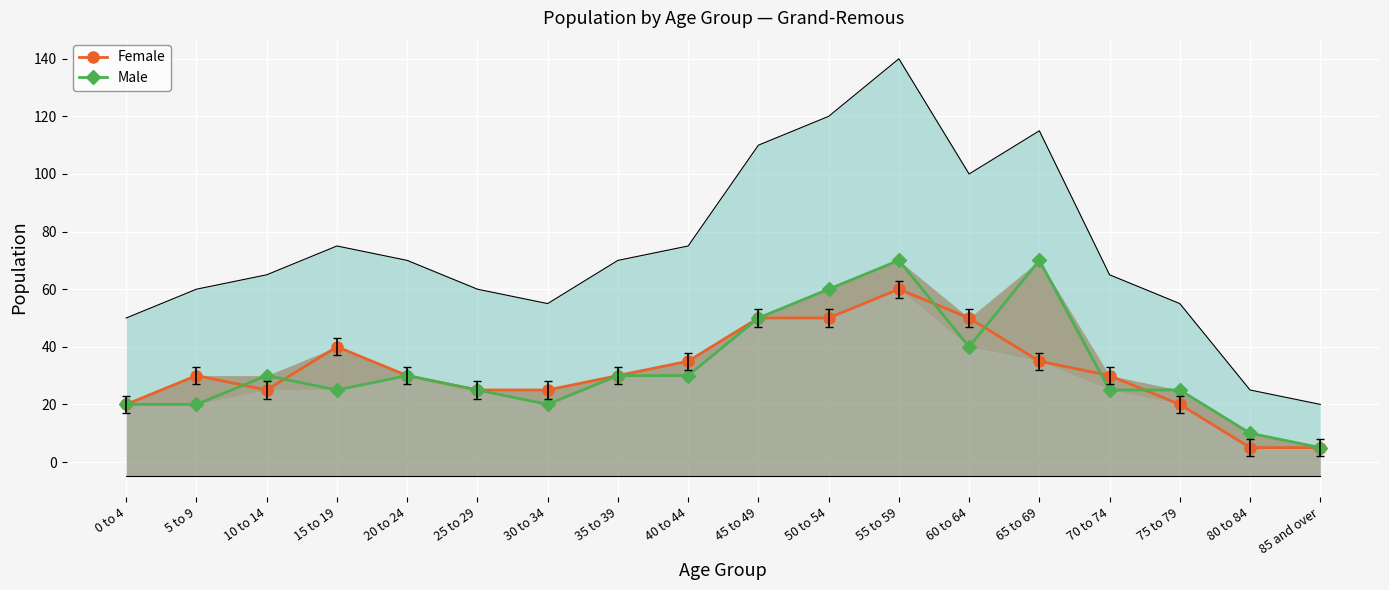

Reading left to right, what are all the values shown in this chart?

Female: 0 to 4=20	5 to 9=30	10 to 14=25	15 to 19=40	20 to 24=30	25 to 29=25	30 to 34=25	35 to 39=30	40 to 44=35	45 to 49=50	50 to 54=50	55 to 59=60	60 to 64=50	65 to 69=35	70 to 74=30	75 to 79=20	80 to 84=5	85 and over=5
Male: 0 to 4=20	5 to 9=20	10 to 14=30	15 to 19=25	20 to 24=30	25 to 29=25	30 to 34=20	35 to 39=30	40 to 44=30	45 to 49=50	50 to 54=60	55 to 59=70	60 to 64=40	65 to 69=70	70 to 74=25	75 to 79=25	80 to 84=10	85 and over=5